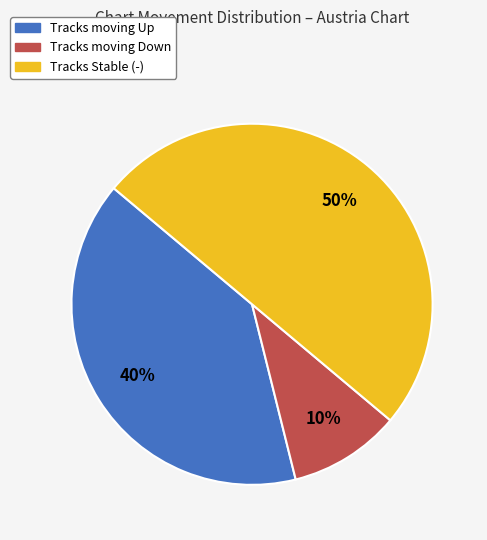

Count the number of slices in the pie.

3